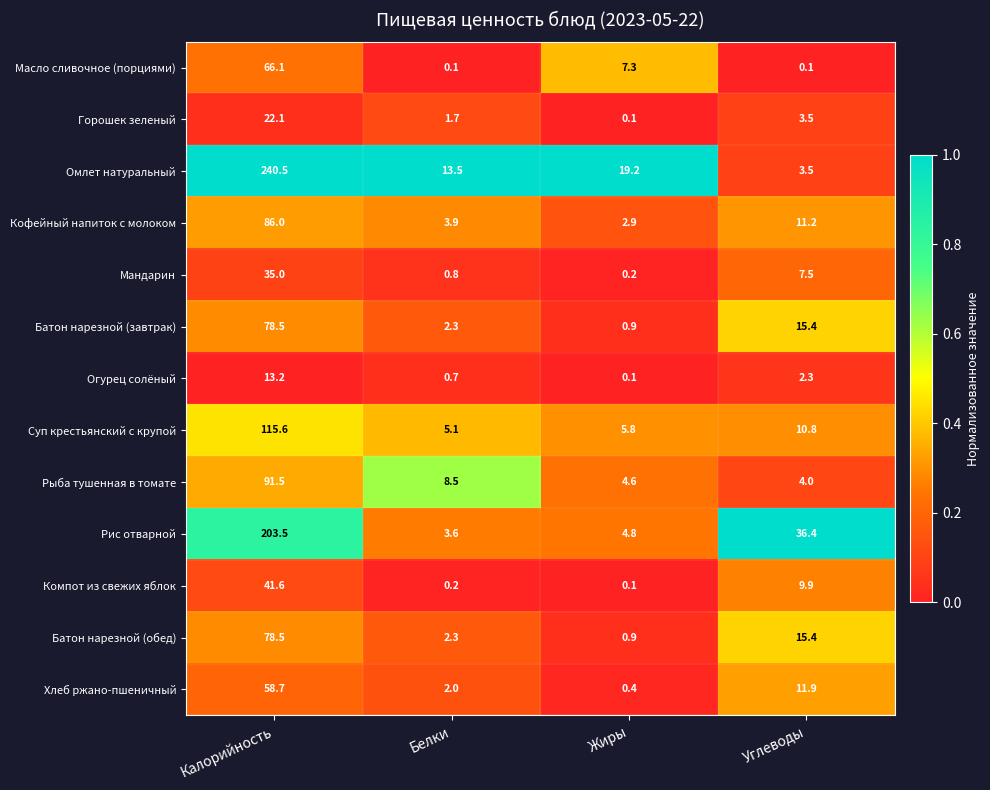

Which series has the largest total across all categories?

Омлет натуральный